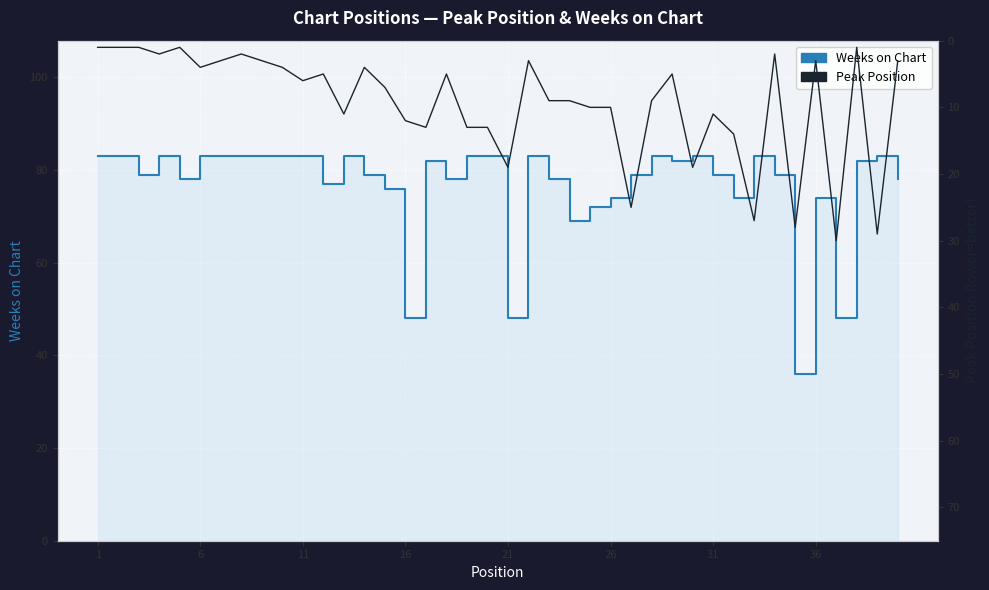

True or false: Weeks on Chart has a value of 30 at 16.

False